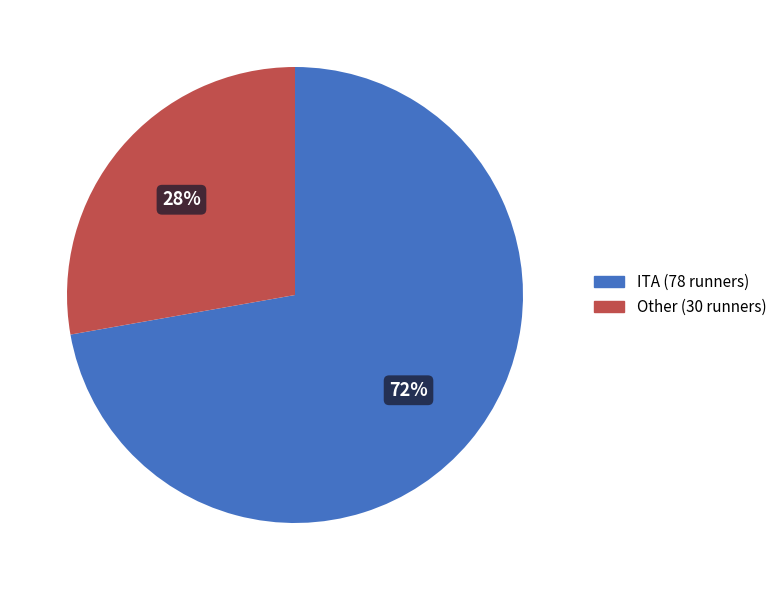

To the nearest percent, what is the combined percentage of ITA and Other?

100%